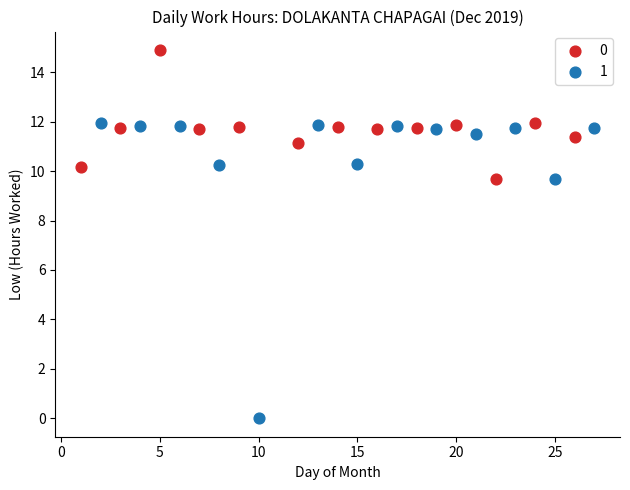

What are all the series names shown in the legend?

0, 1